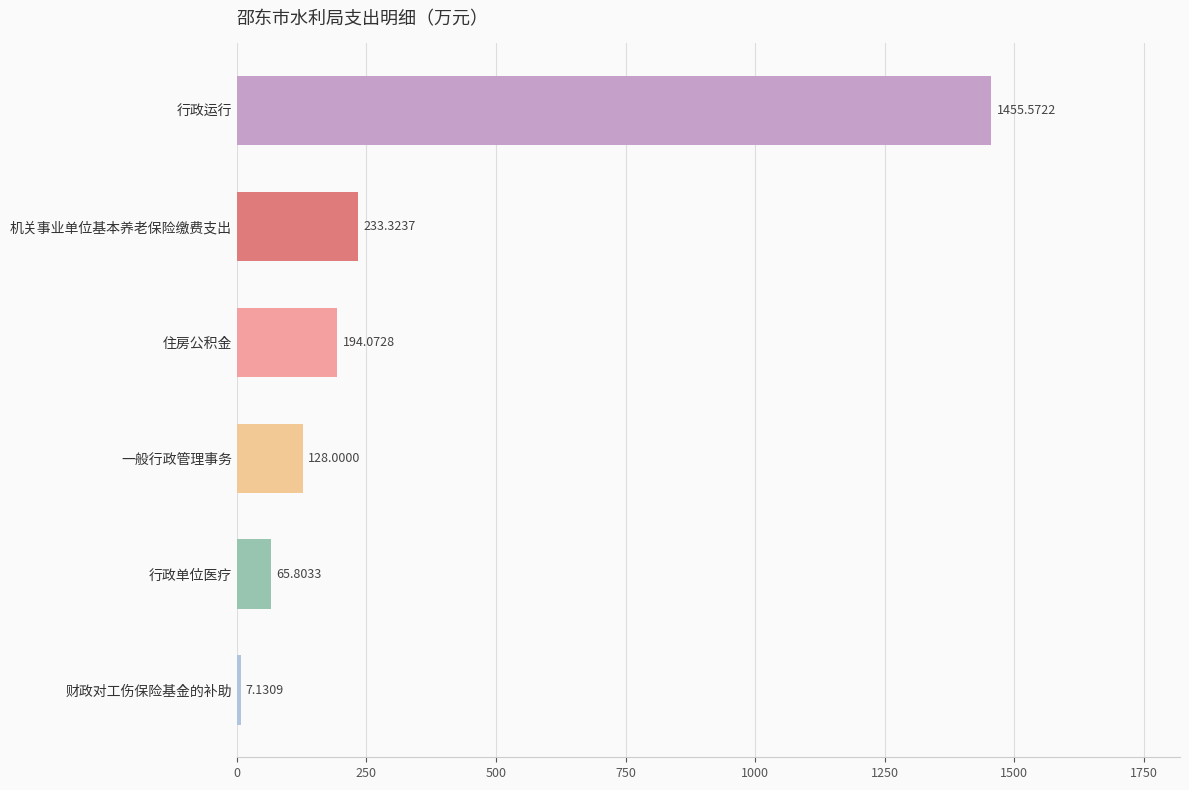

What is the maximum value shown in the chart?

1455.6